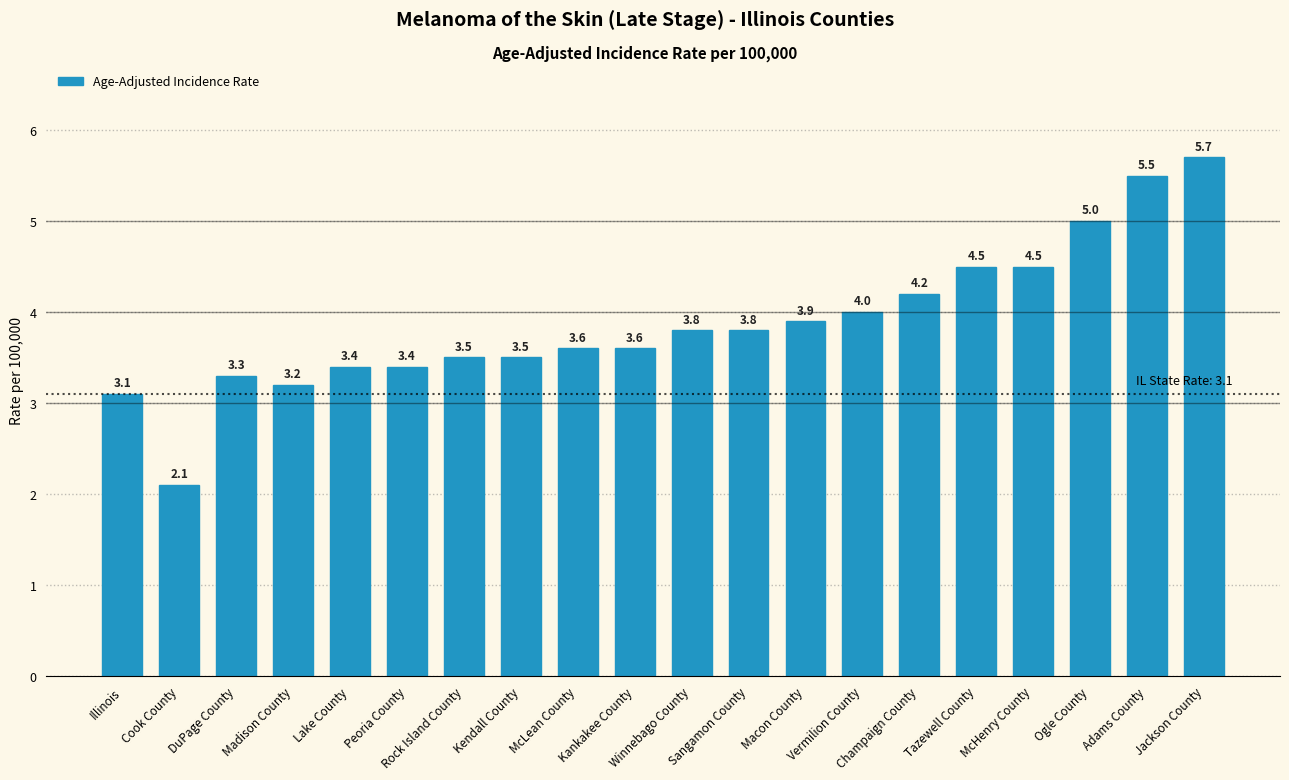

What is the sum of all values?

77.6